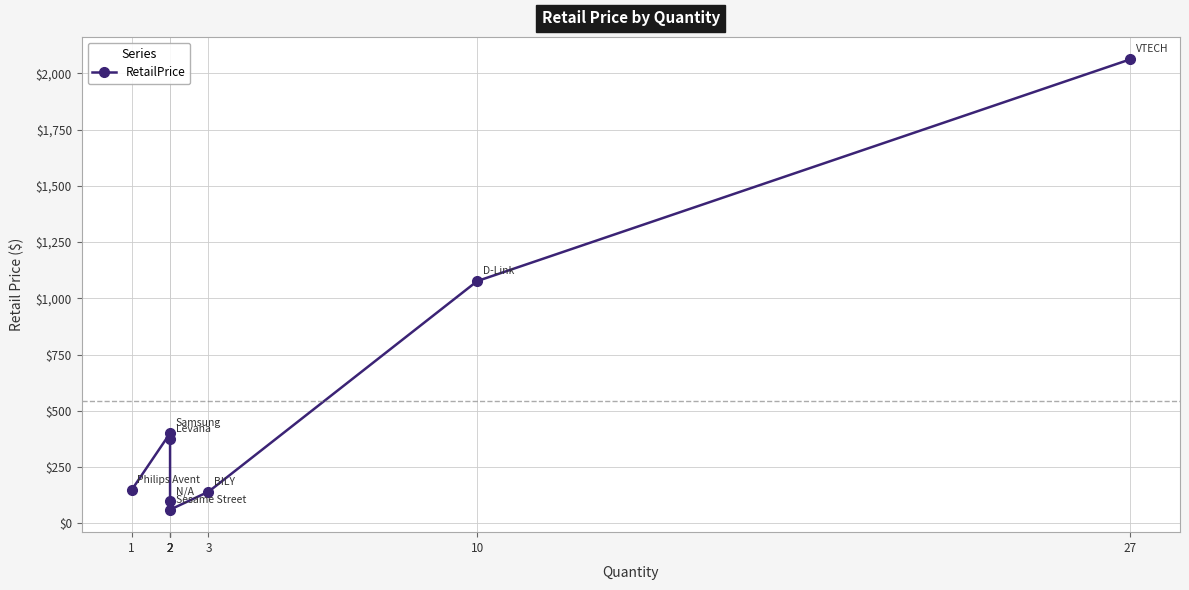

Reading right to left, extract all data points from this chart.

27=2062.4	10=1076.7	3=139.8	2=60.2	2=97.4	2=375.0	2=400.0	1=147.7